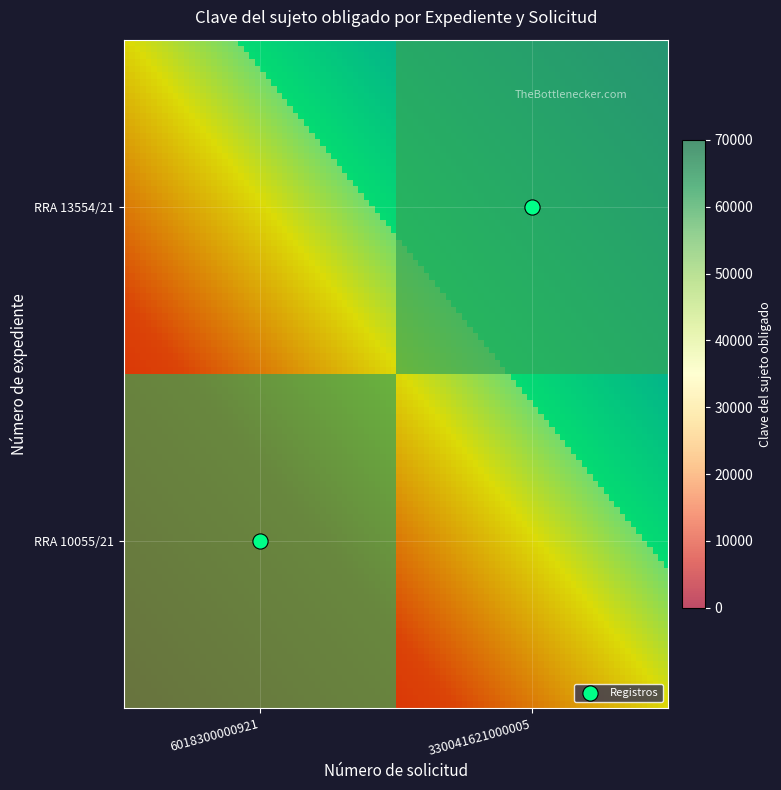

Is it true that Registros equals 0.0 at 6018300000921?

True